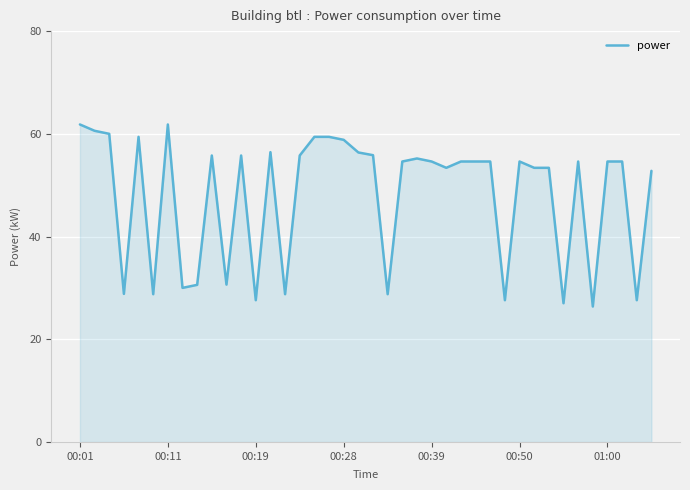

What is the greatest value displayed?

61.8